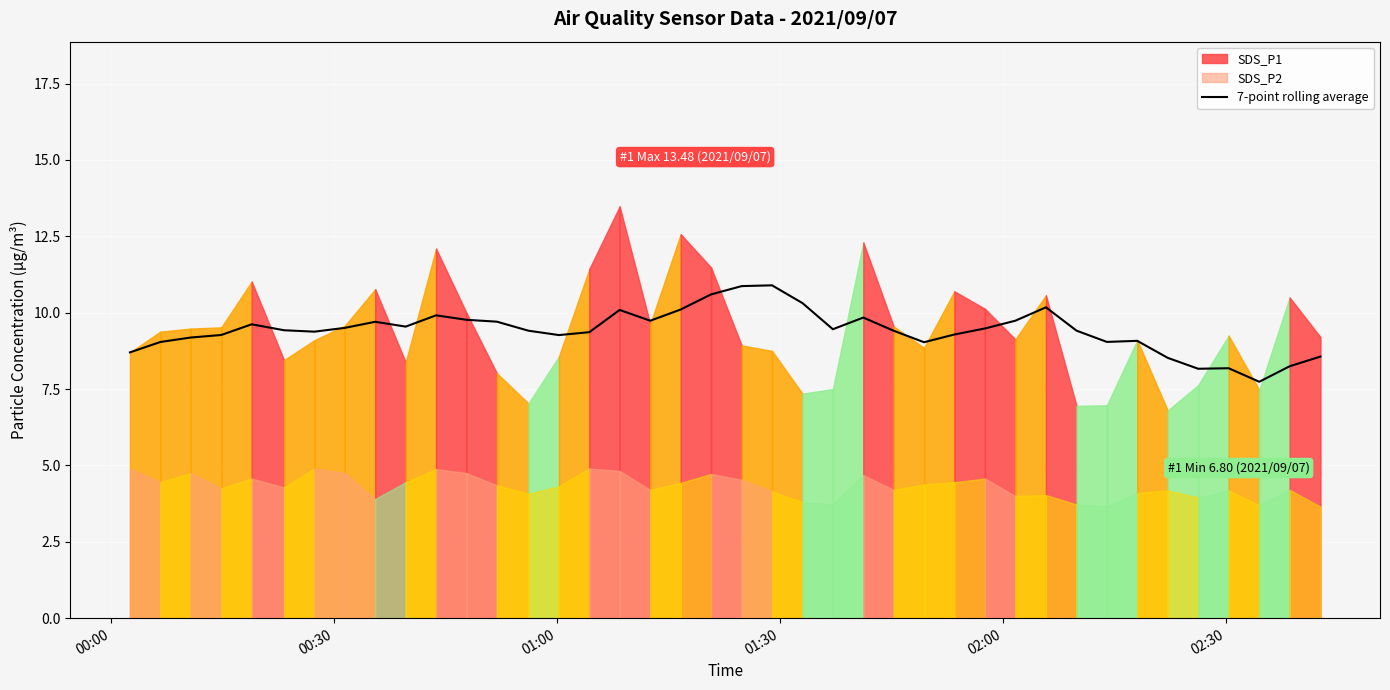

What is the minimum value shown in the chart?

7.7